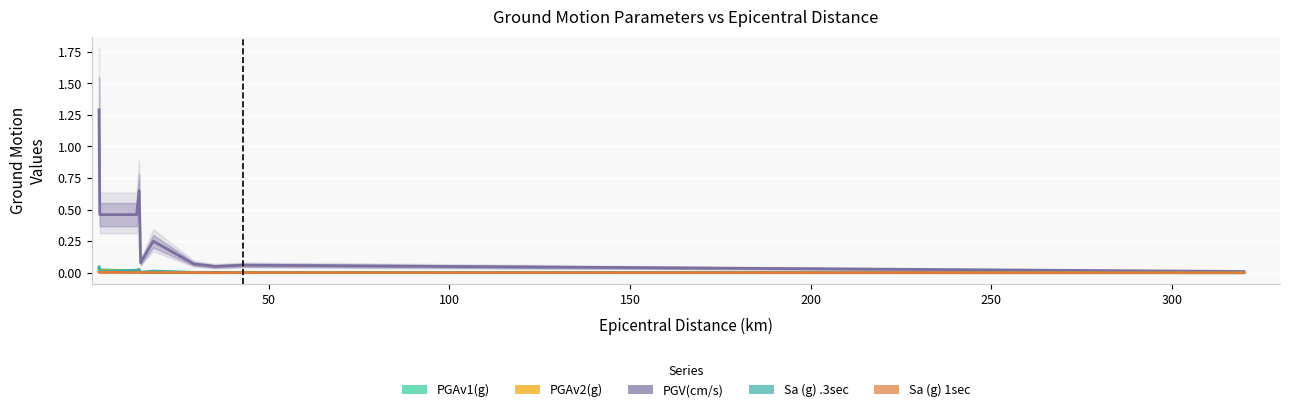

True or false: PGAv2(g) has more than 2 interior local peaks.

False